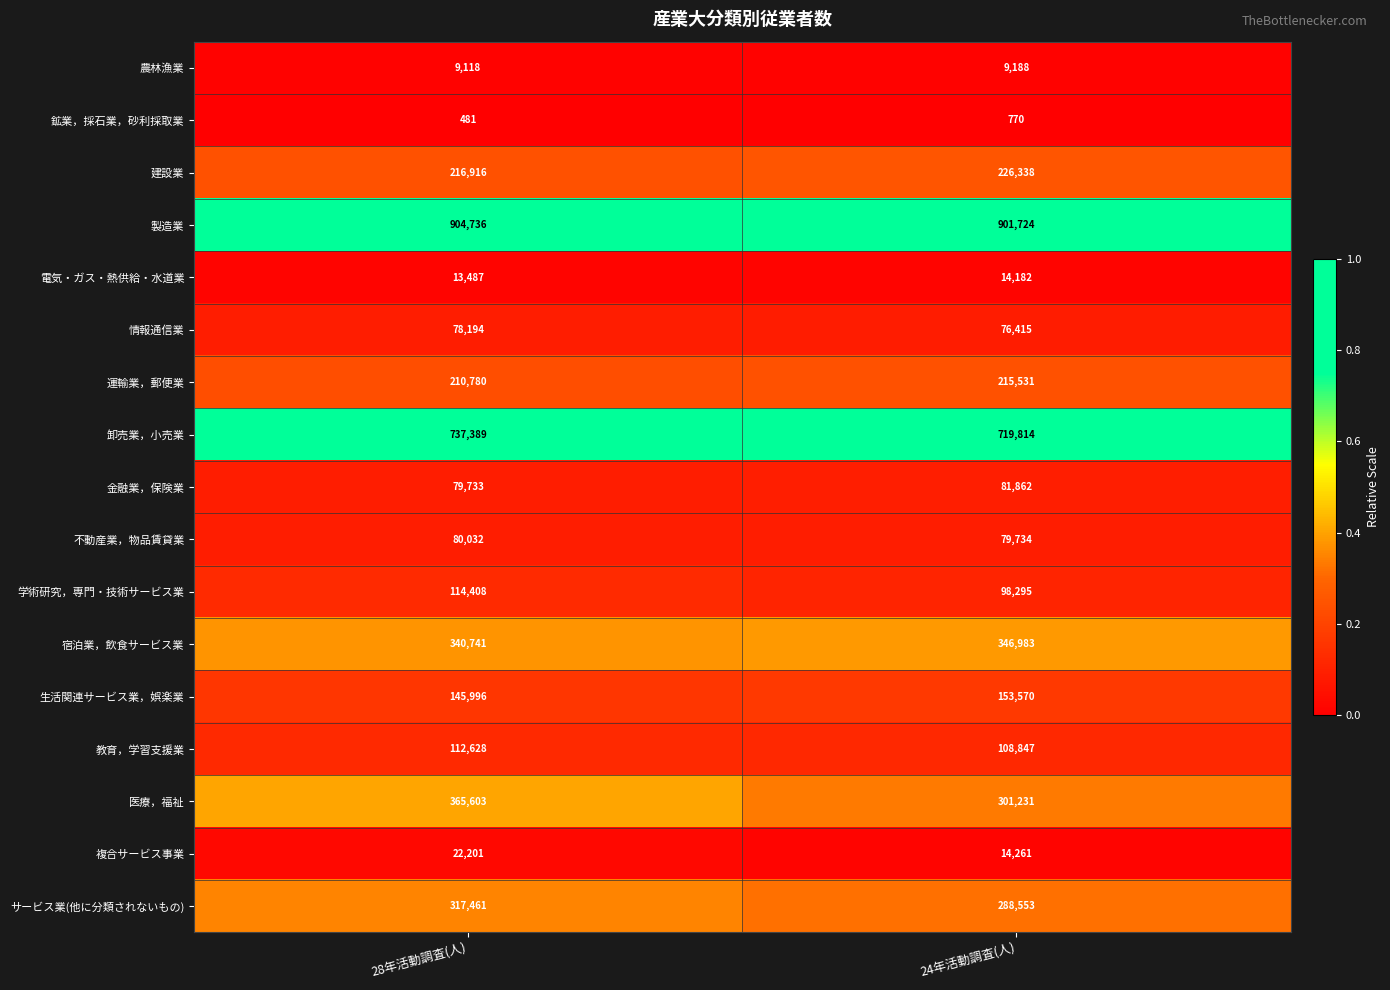

Which series has the largest range (max minus min)?

医療，福祉